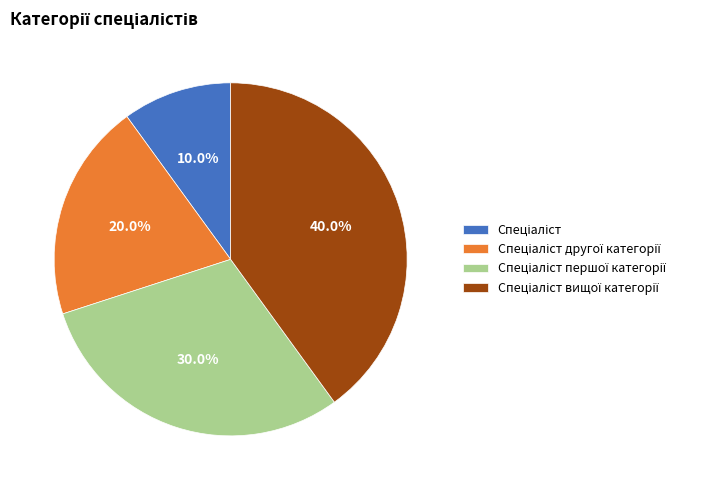

Does any single category account for the majority?

No